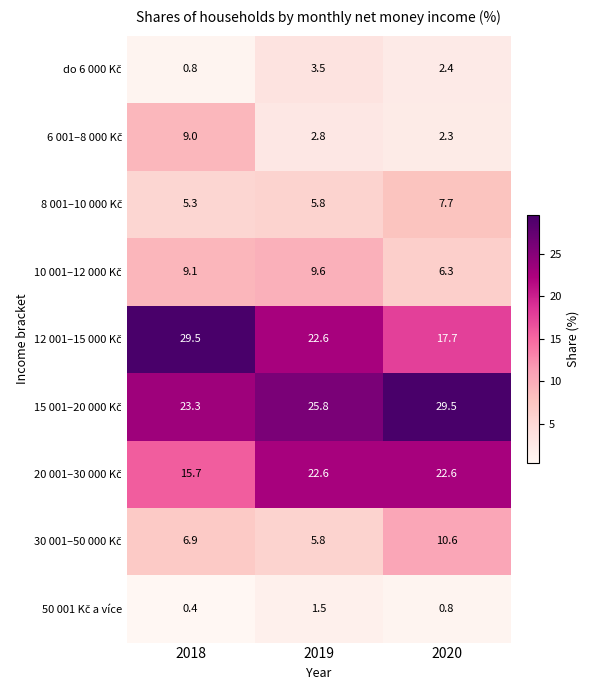

Which category has the lowest value across all series?

2018